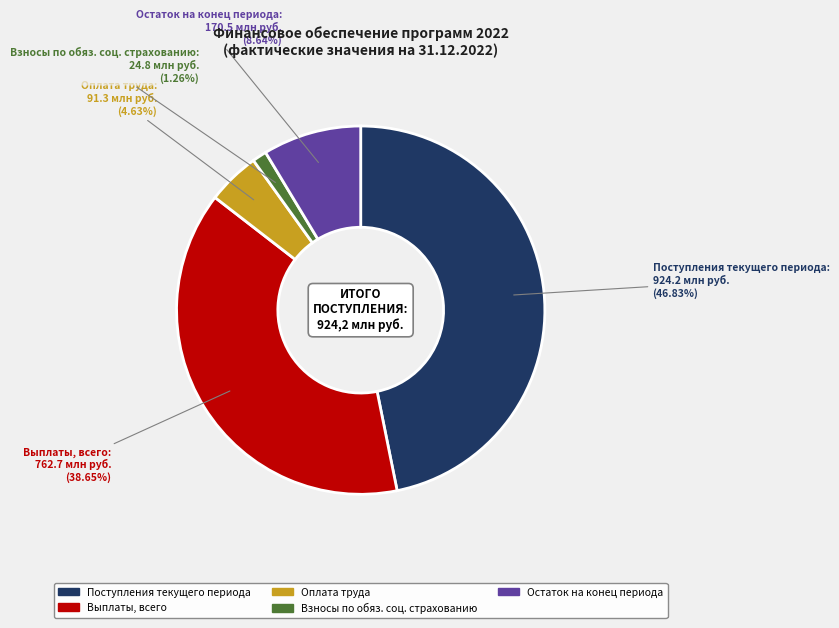

Is there any slice that represents more than half of the pie?

No